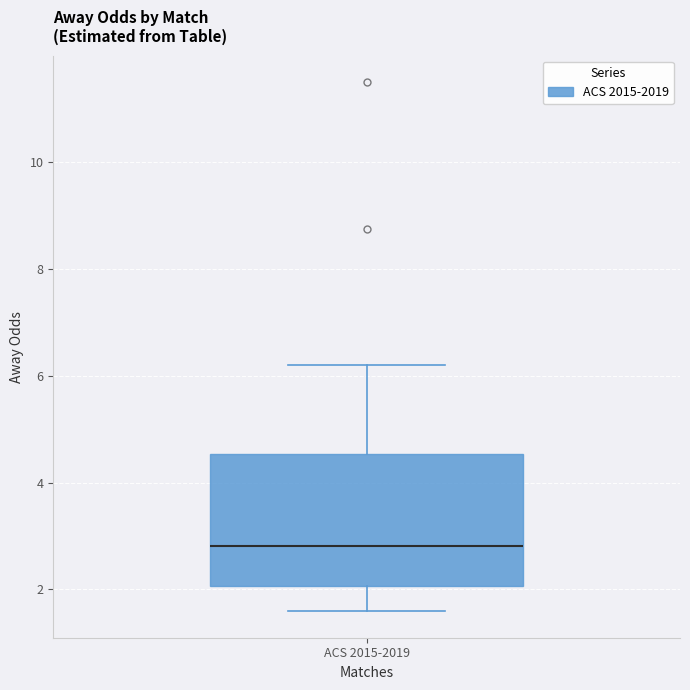

Transcribe this box plot: give where the median line is, the range the box spans, and where the two whiskers end, as read against the y-axis. The values are not printed on the chart, so give them approximately, as read against the axis.

median 2.8, box 2.0 to 4.6, whiskers 1.6 to 6.2